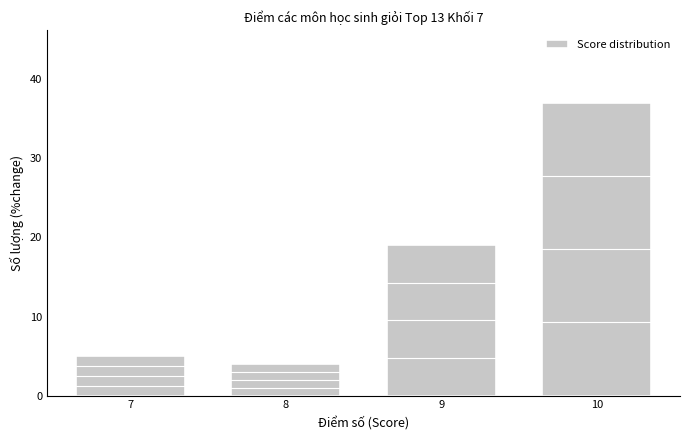

How tall is the bar that spans 8.5 to 9.5 on the x-axis? The values are not printed on the chart, so give them approximately, as read against the axis.

19